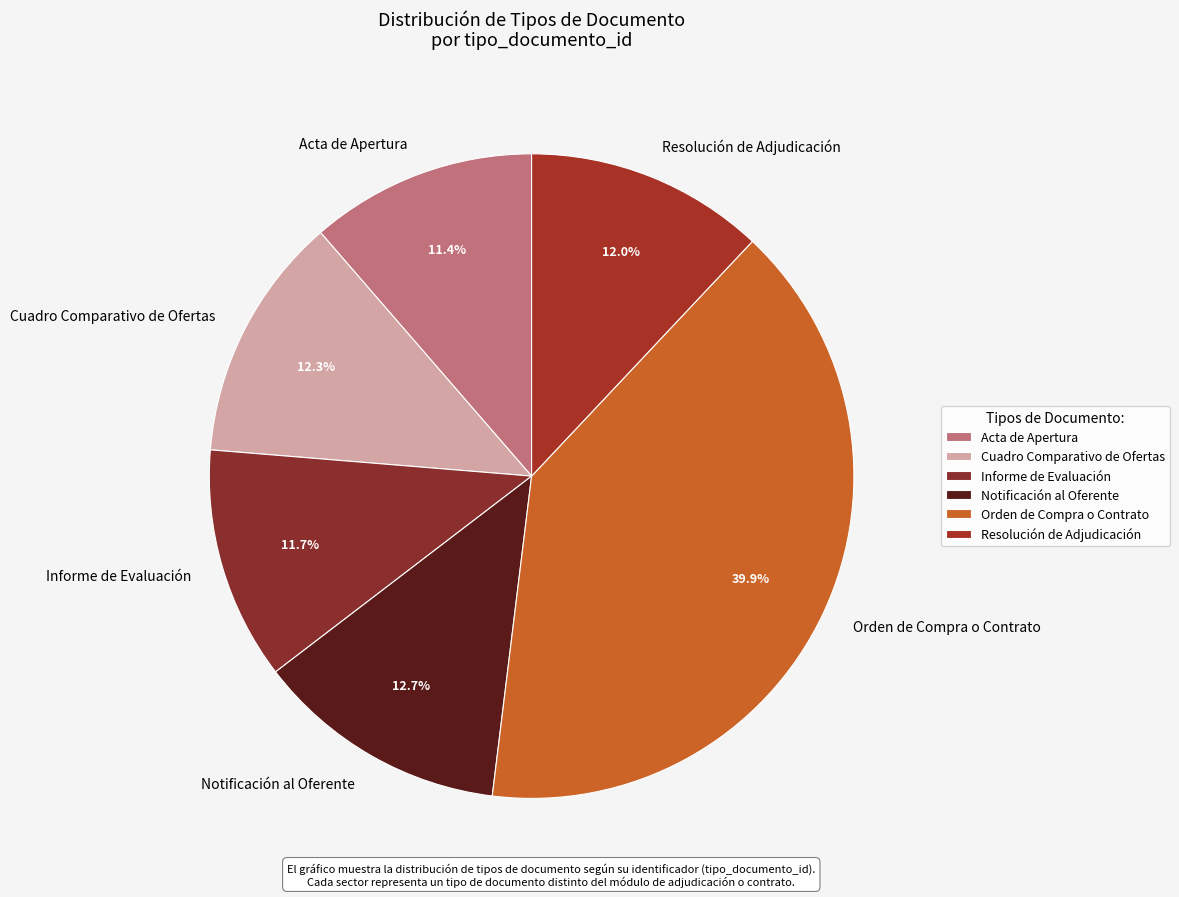

Is the sum of Orden de Compra o Contrato and Resolución de Adjudicación greater than half?

Yes